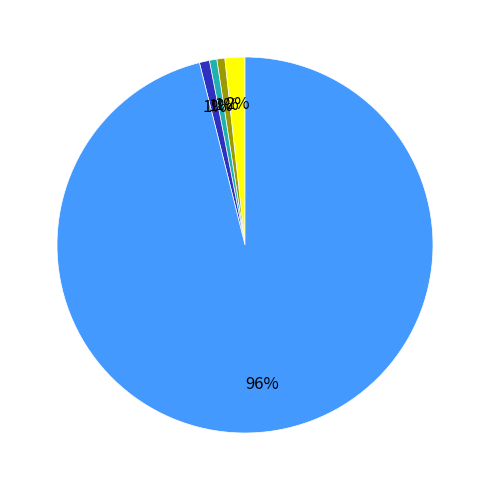

To the nearest percent, what is the average slice percentage?

20%